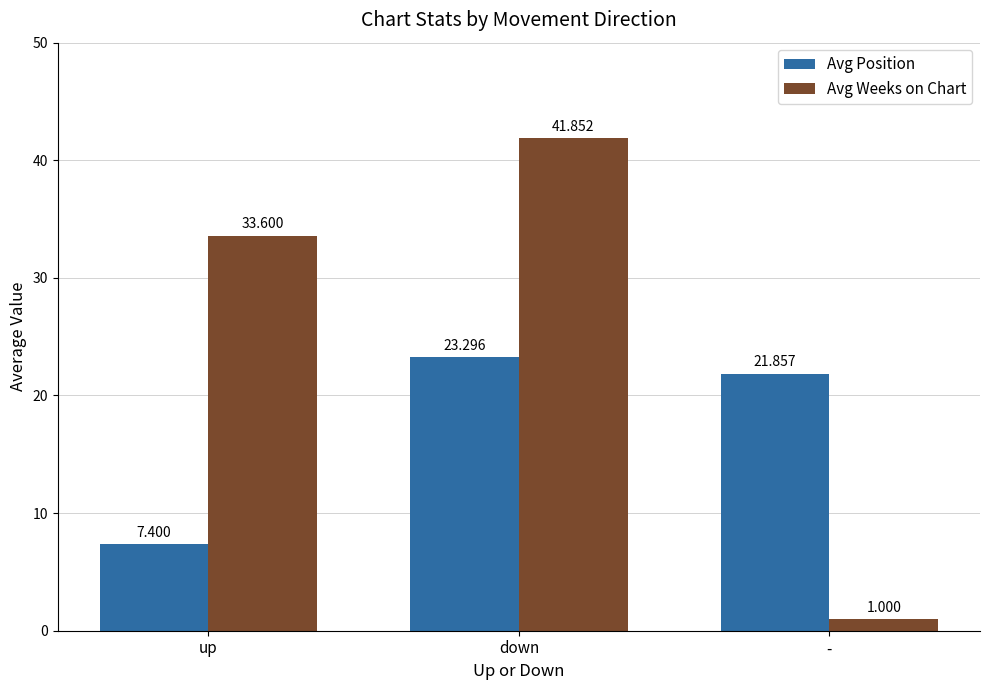

Rank the series by their maximum value, from lowest to highest.

Avg Position, Avg Weeks on Chart